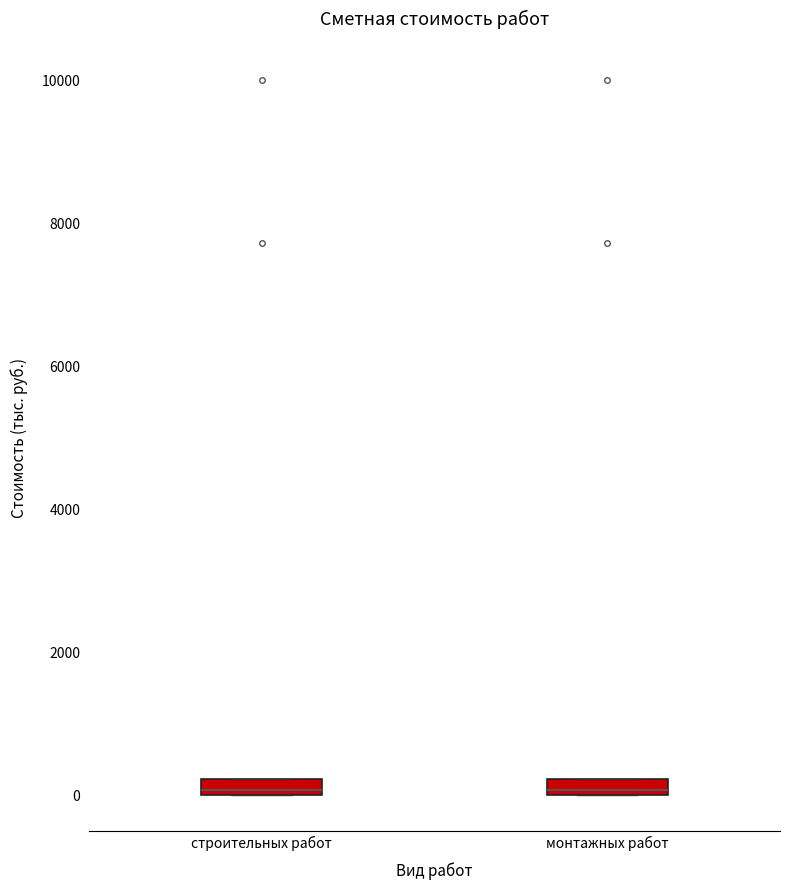

Where is the lower edge of the box for строительных работ on the y-axis? The values are not printed on the chart, so give them approximately, as read against the axis.

0